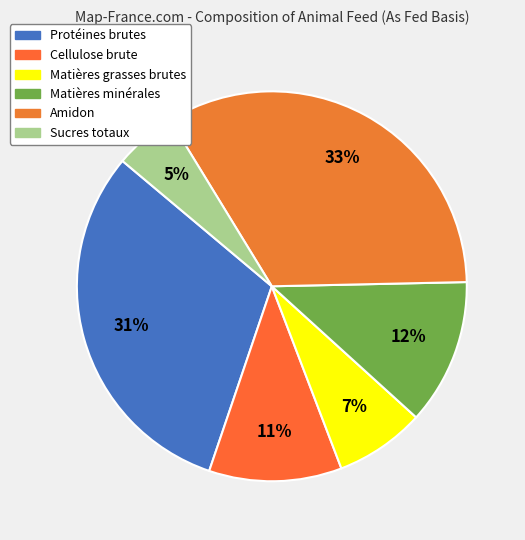

Does Matières minérales account for over 50% of the chart?

No